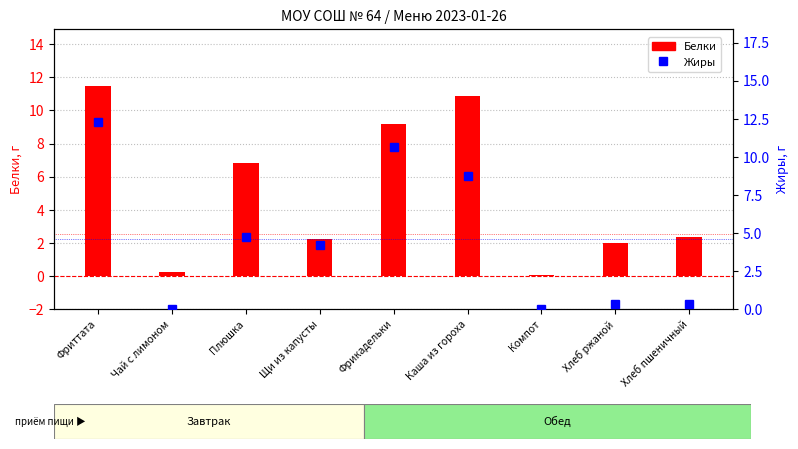

Reading right to left, extract all data points from this chart.

Белки: Хлеб пшеничный=2.4	Хлеб ржаной=2.0	Компот=0.1	Каша из гороха=10.9	Фрикадельки=9.2	Щи из капусты=2.2	Плюшка=6.8	Чай с лимоном=0.3	Фриттата=11.5
Жиры: Хлеб пшеничный=0.3	Хлеб ржаной=0.4	Компот=0.0	Каша из гороха=8.7	Фрикадельки=10.6	Щи из капусты=4.2	Плюшка=4.7	Чай с лимоном=0.0	Фриттата=12.3